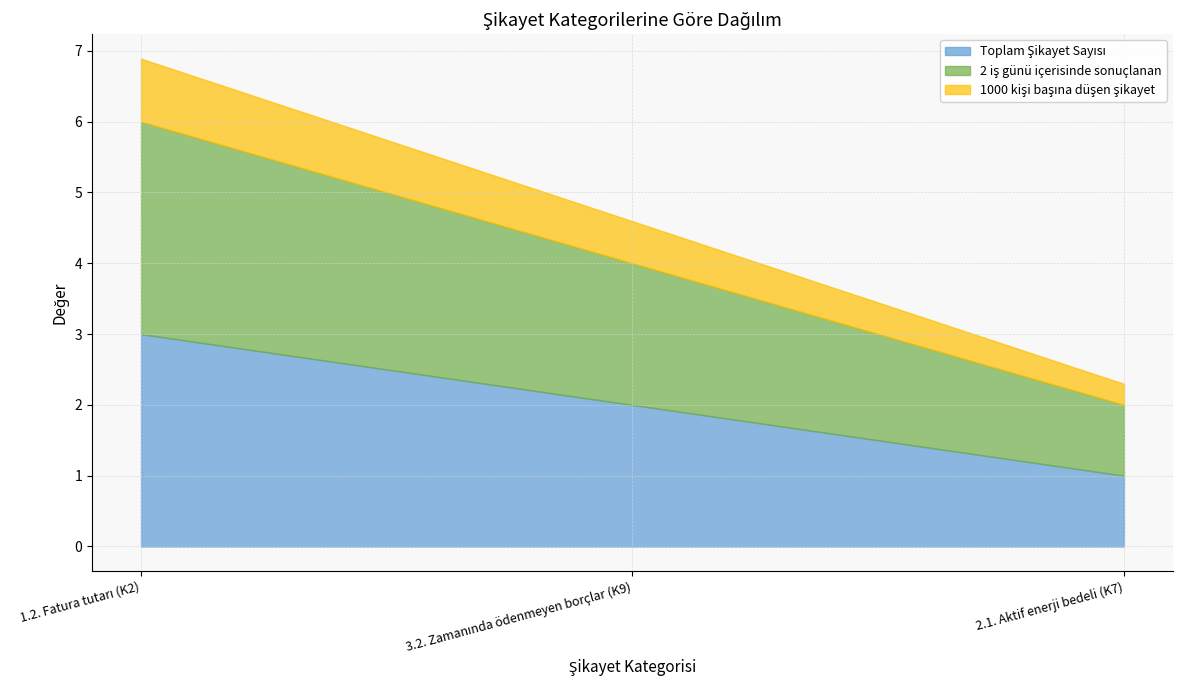

What is the label of the 2nd point from the right?

3.2. Zamanında ödenmeyen borçlar (K9)